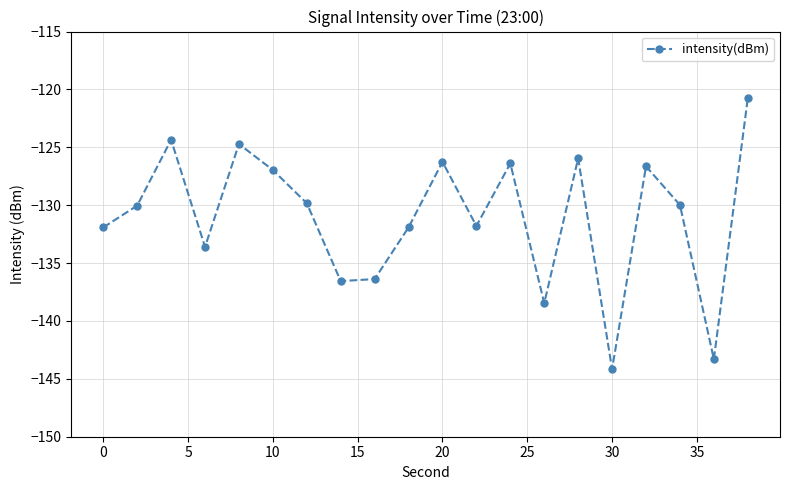

What is the minimum value shown in the chart?

-144.2